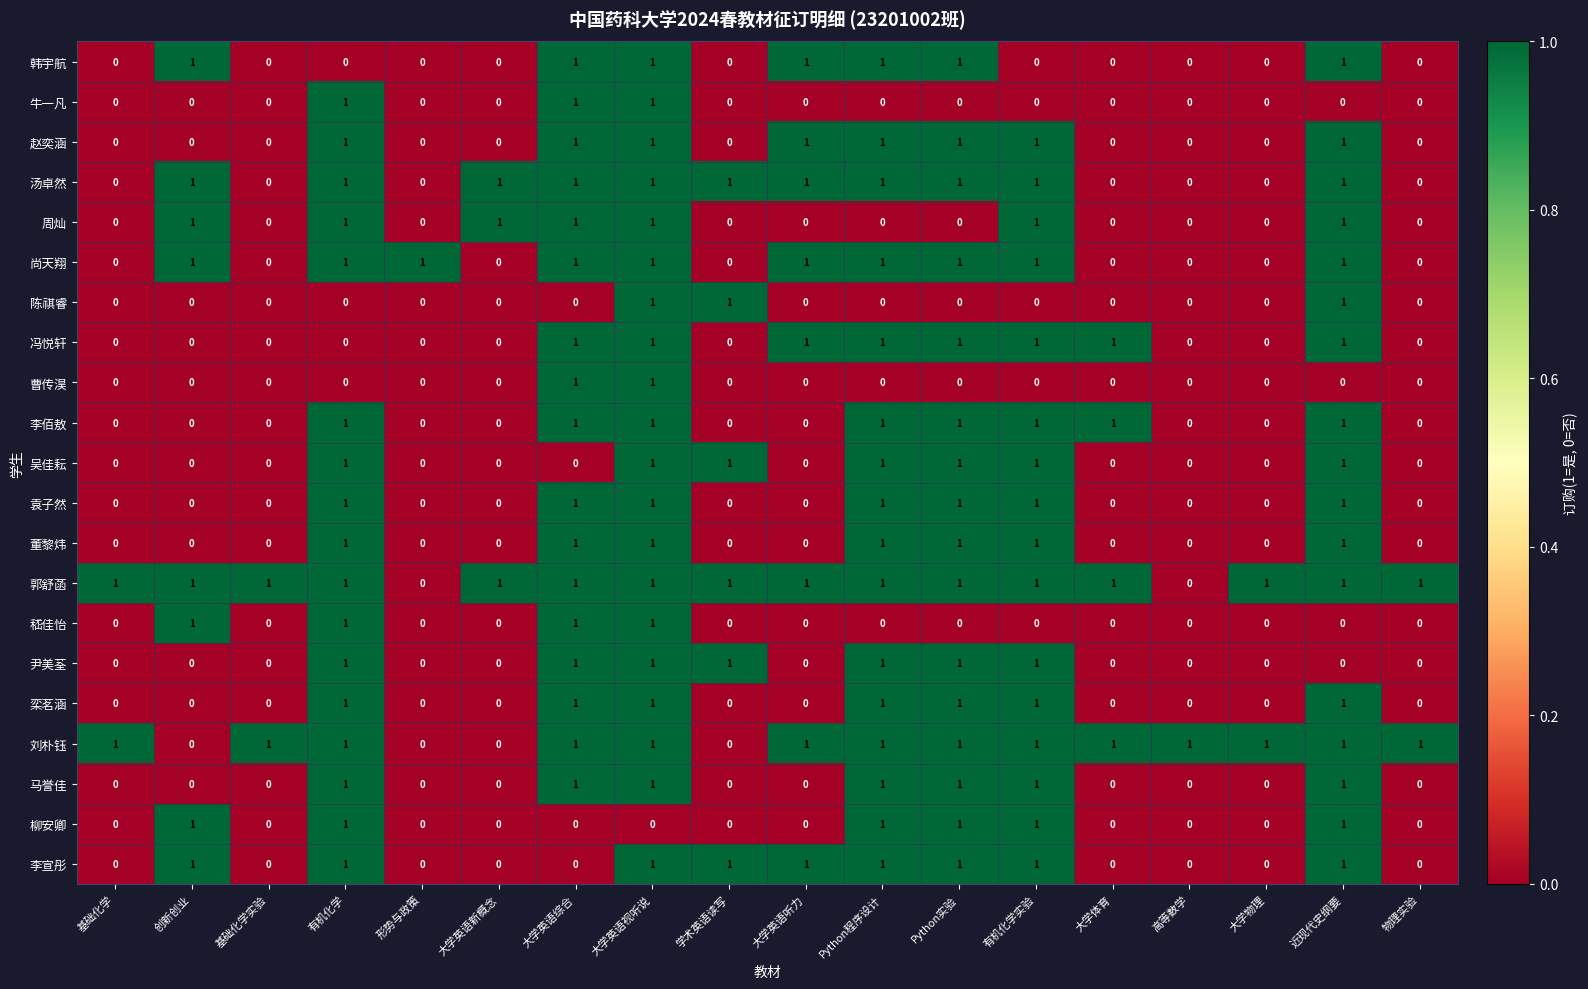

Which series has the largest total across all categories?

郭舒菡